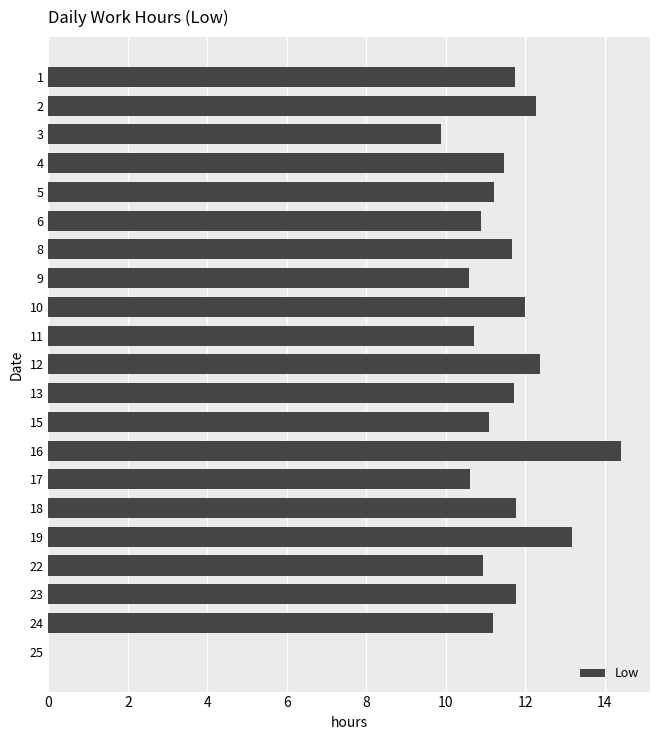

What is the average value?

11.0